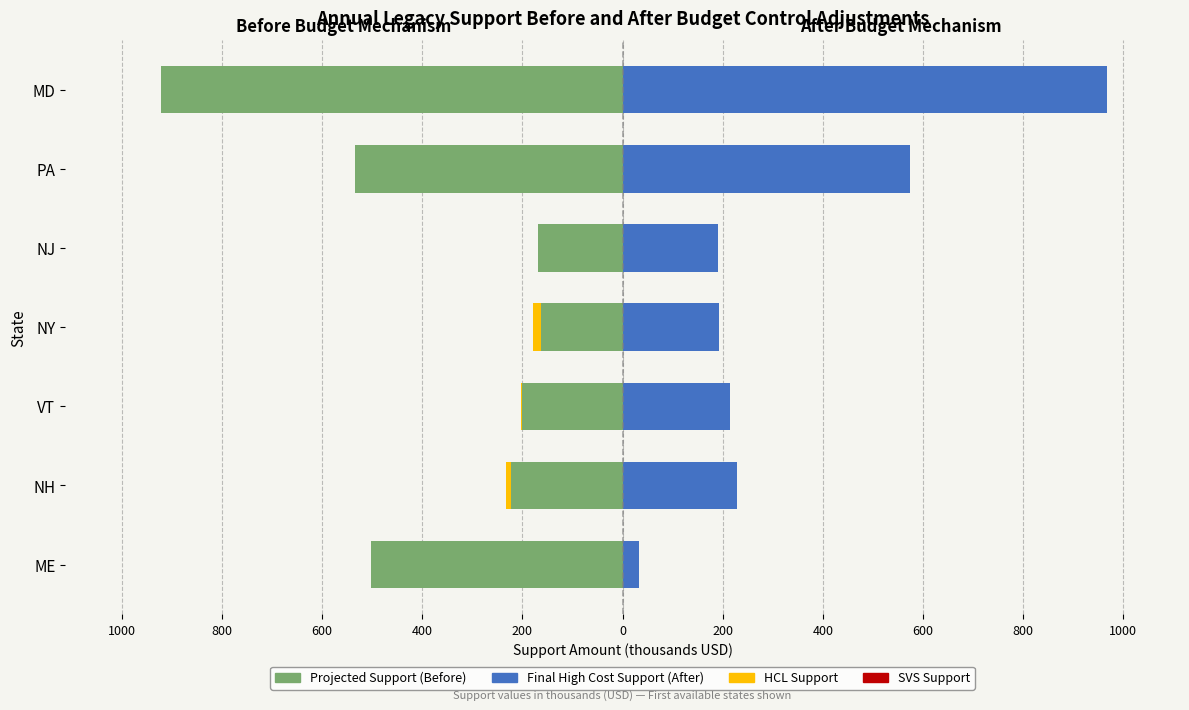

The HCL Support series shows -10.6 at MD. True or false?

False